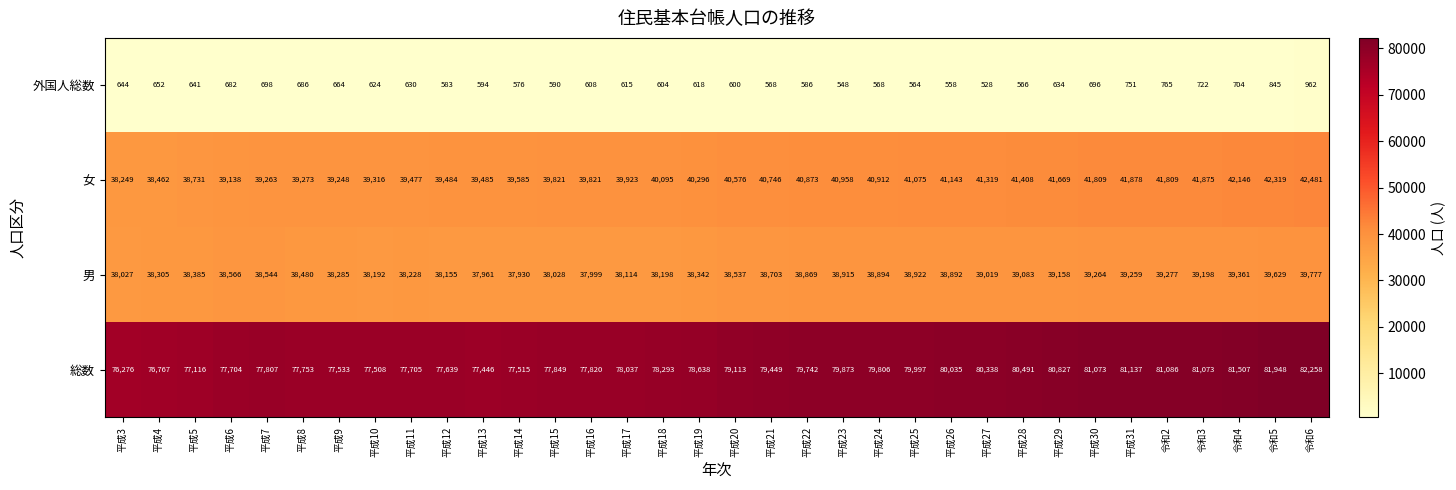

Which series has the largest total across all categories?

総数